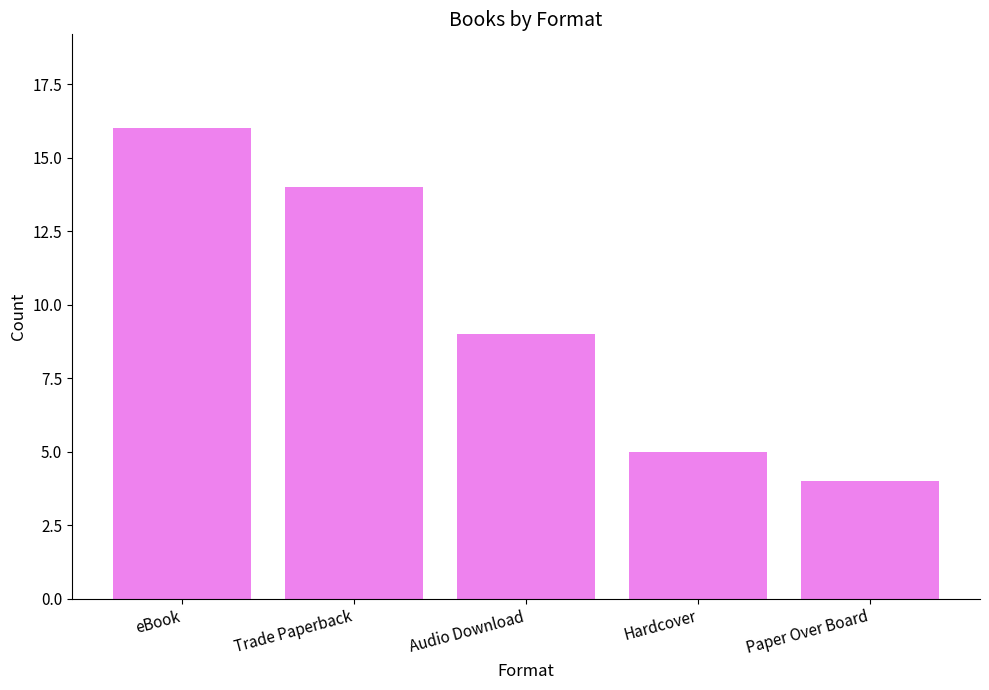

How many distinct data groups are displayed?

1